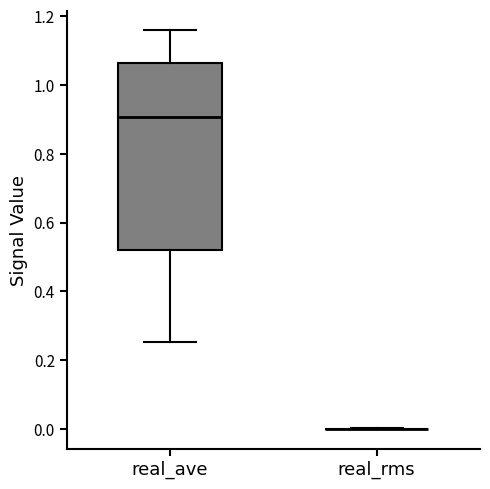

Reading left to right, transcribe this box plot: for each box, give where its median line is, the range the box spans, and where its two whiskers end, as read against the y-axis. The values are not printed on the chart, so give them approximately, as read against the axis.

real_ave: median 0.90, box 0.52 to 1.06, whiskers 0.26 to 1.16
real_rms: box collapsed to a line at 0.00, whiskers 0.00 to 0.00